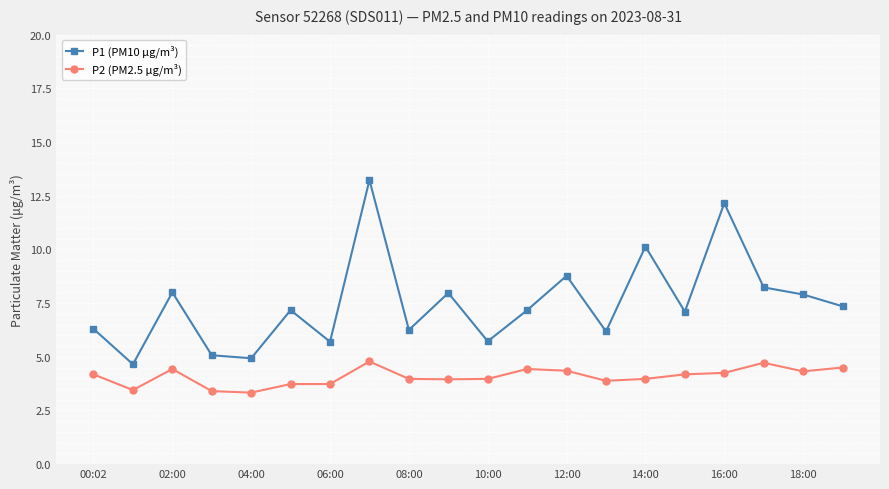

What is the sum of all P2 (PM2.5 µg/m³) values?

81.5